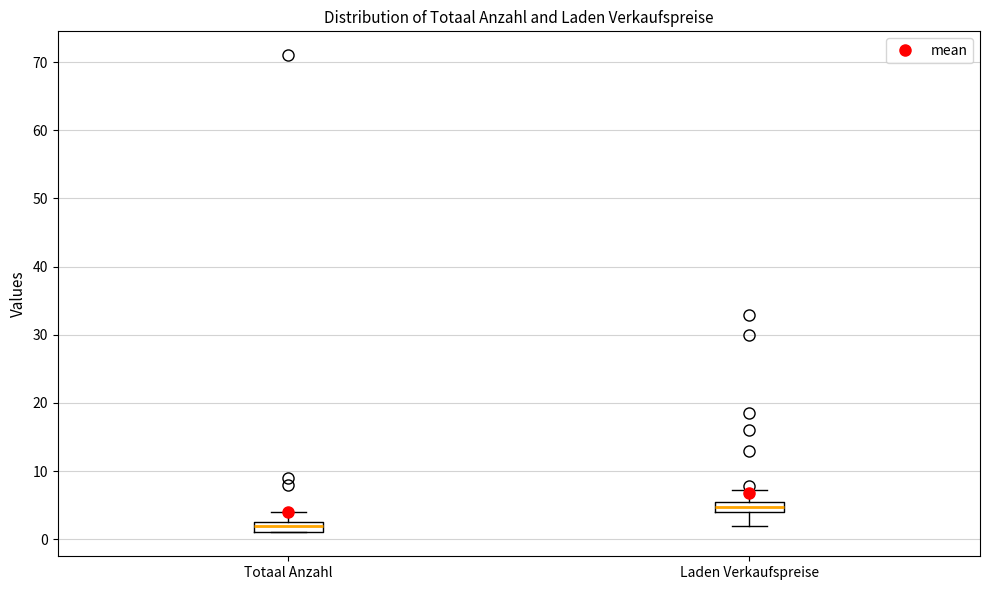

Which box has the highest median line?

Laden Verkaufspreise